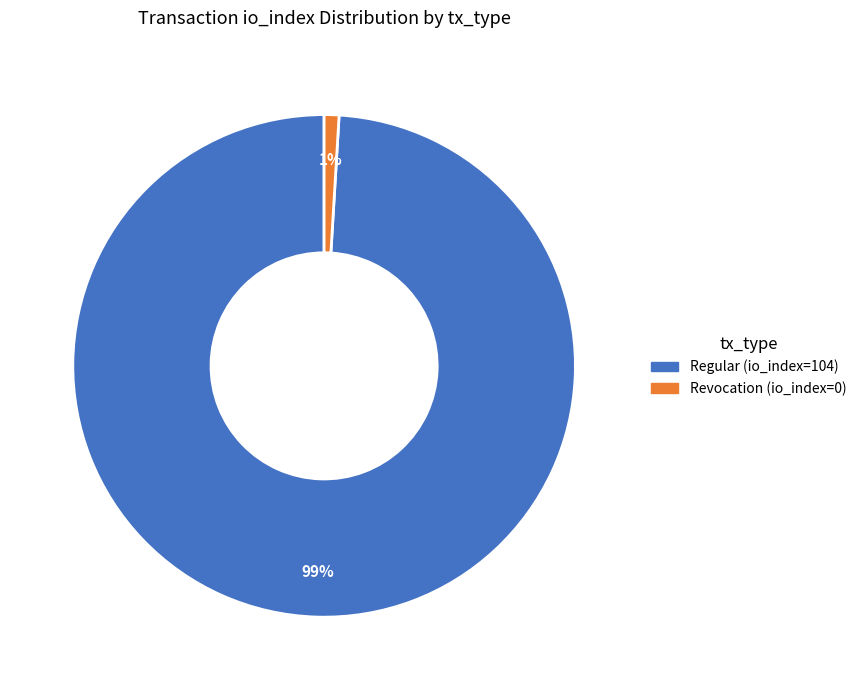

To the nearest percent, what is the average slice percentage?

50%